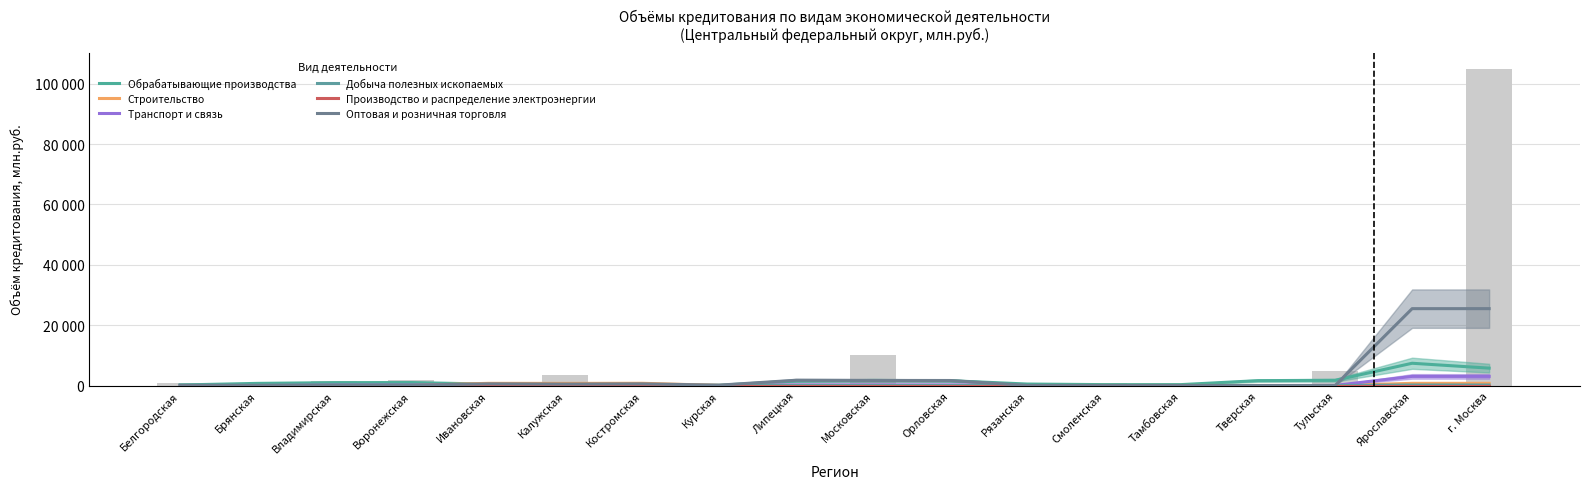

What is the label of the 6th bar from the left?

Калужская